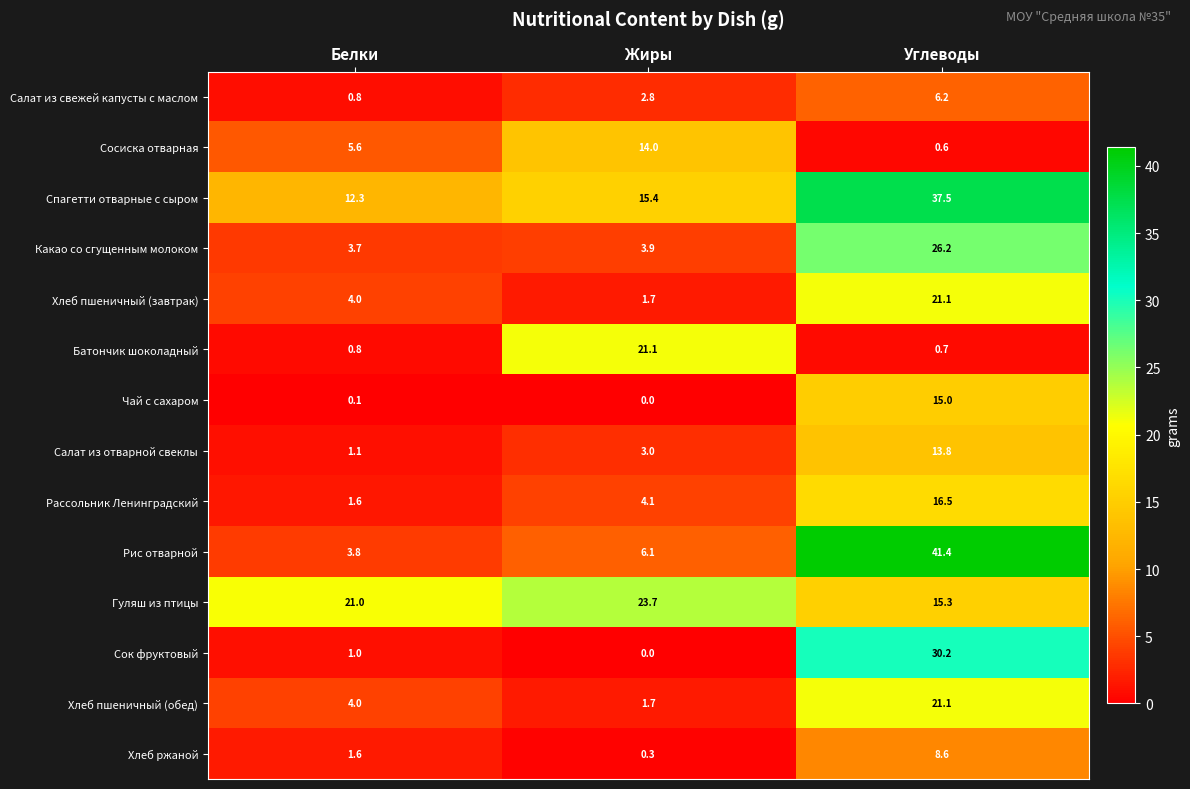

The Салат из отварной свеклы series shows 4.0 at Жиры. True or false?

False